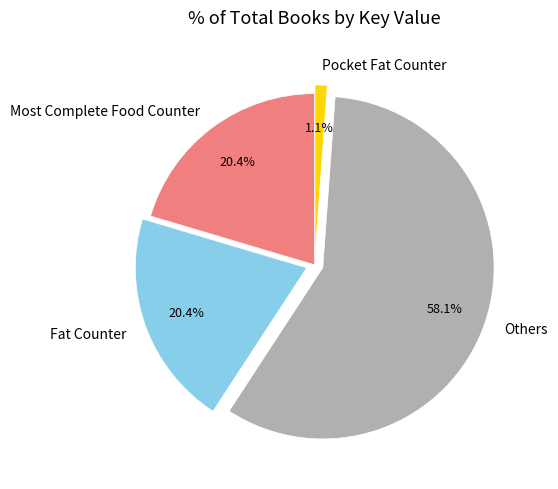

Does Others account for over 50% of the chart?

Yes